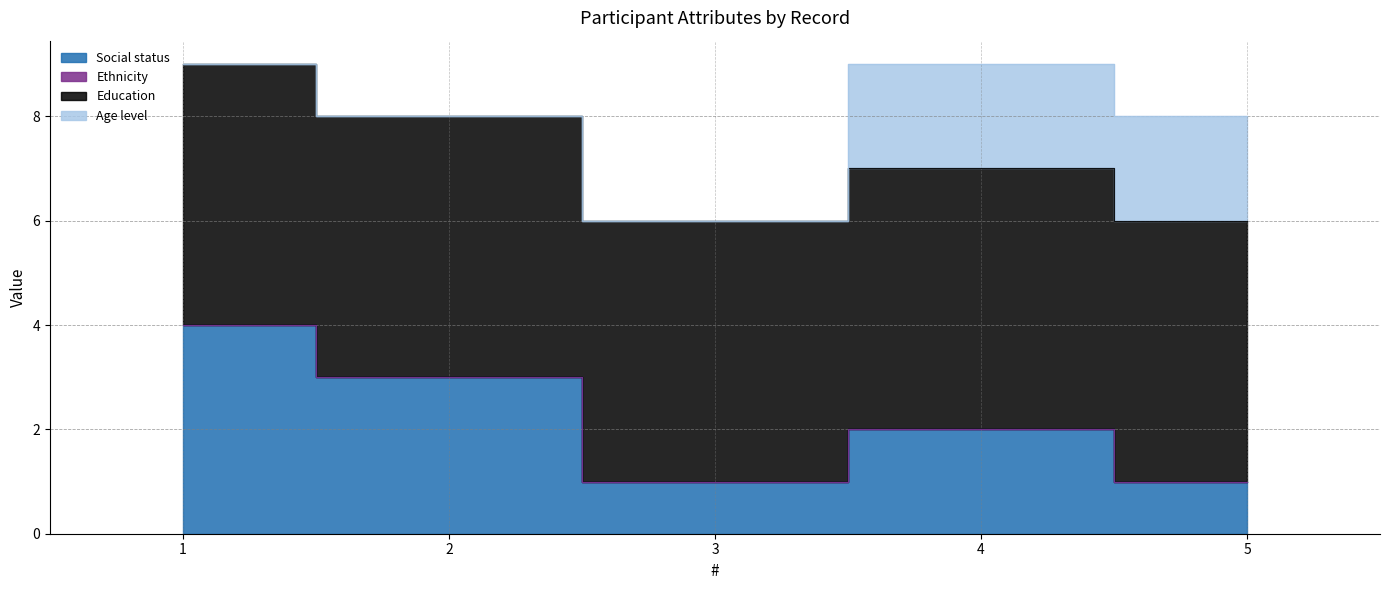

Does the chart display data point markers on the line(s)?

No